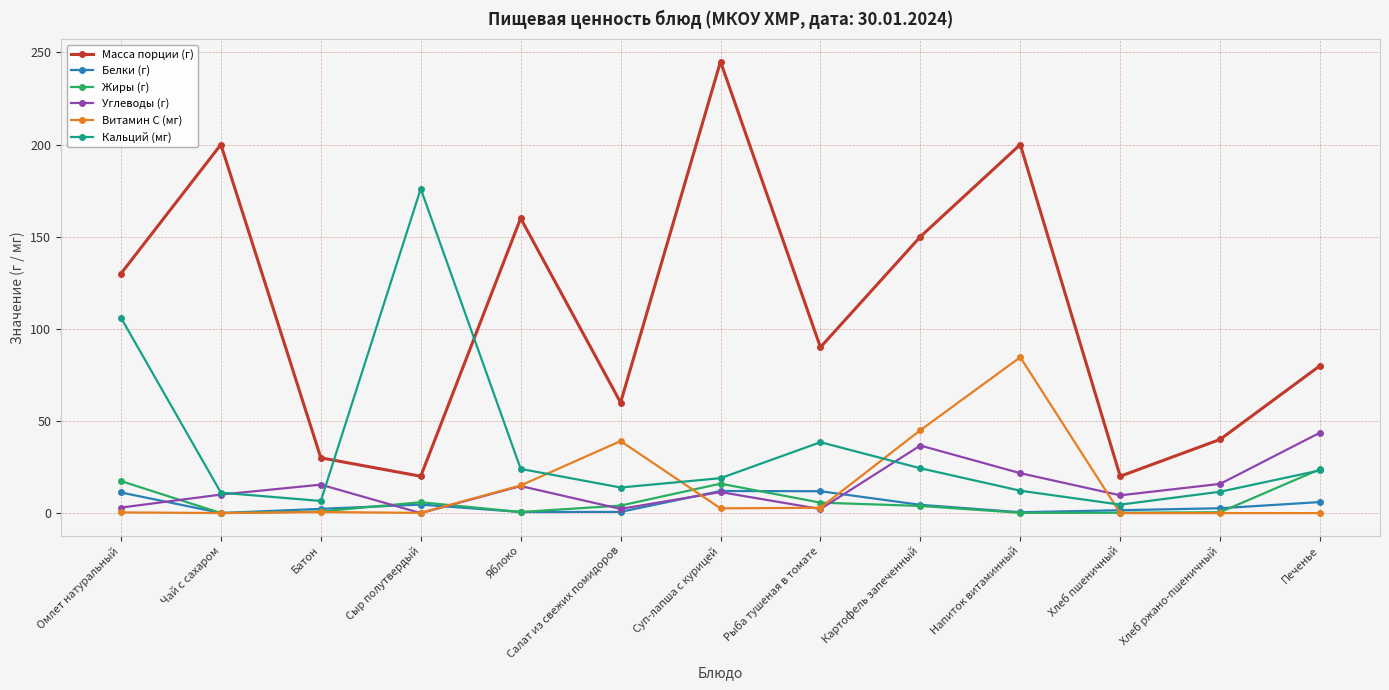

What is the average value of the Углеводы (г) series?

14.4